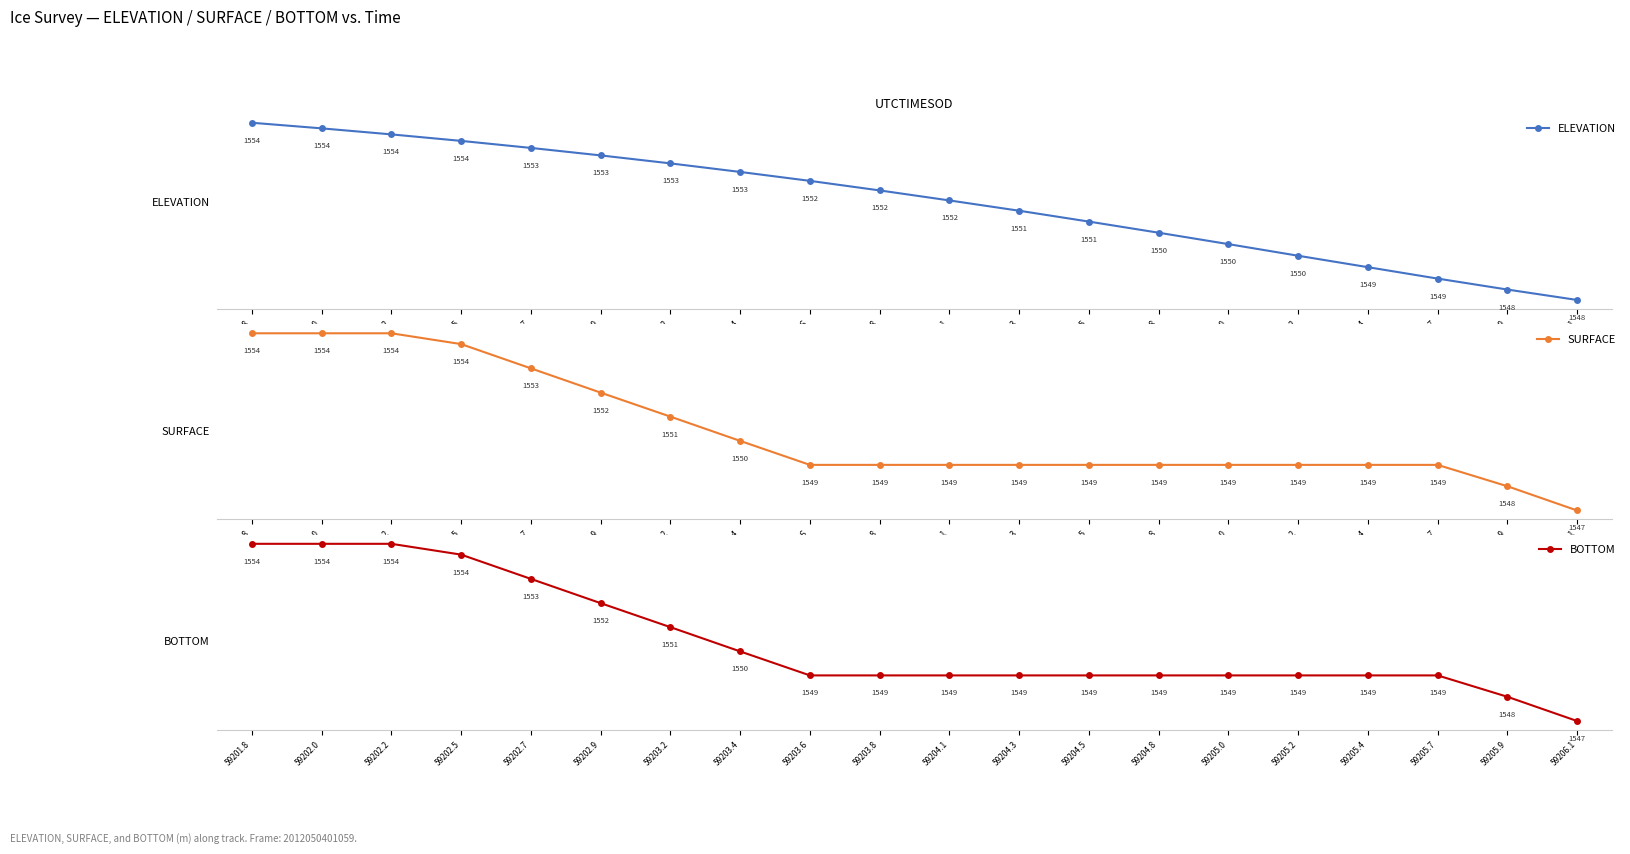

What is the sum of the ELEVATION values at 59205.4 and 59206.1?

3097.3